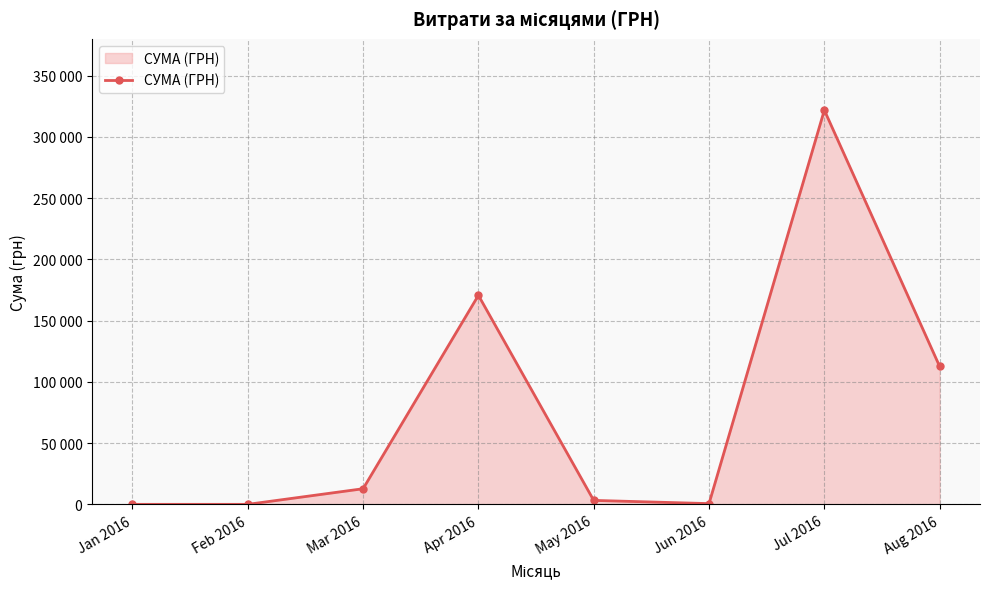

What is the label of the 2nd point from the right?

Jul 2016